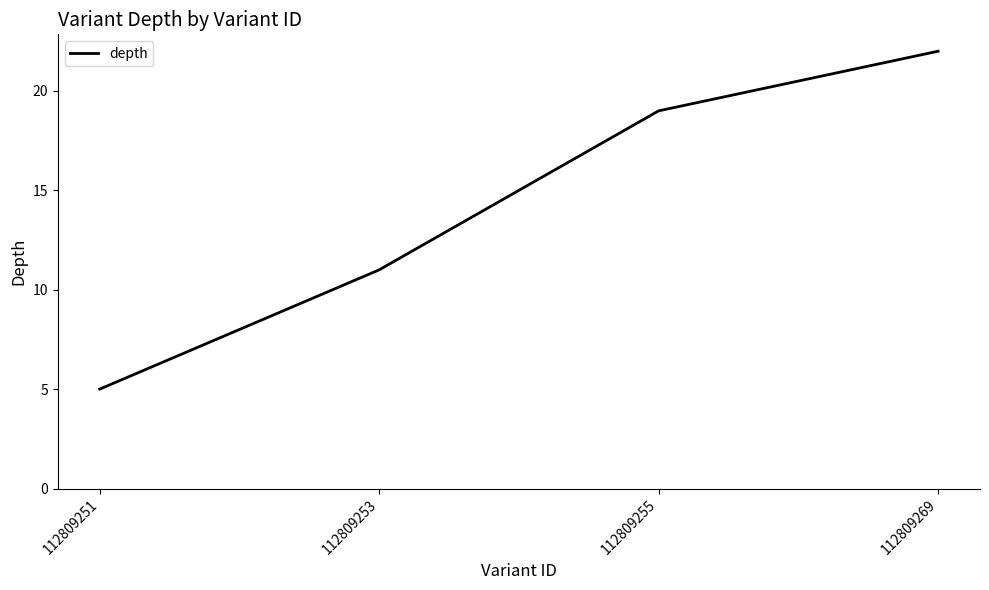

The value at 112809251 is 5. True or false?

True